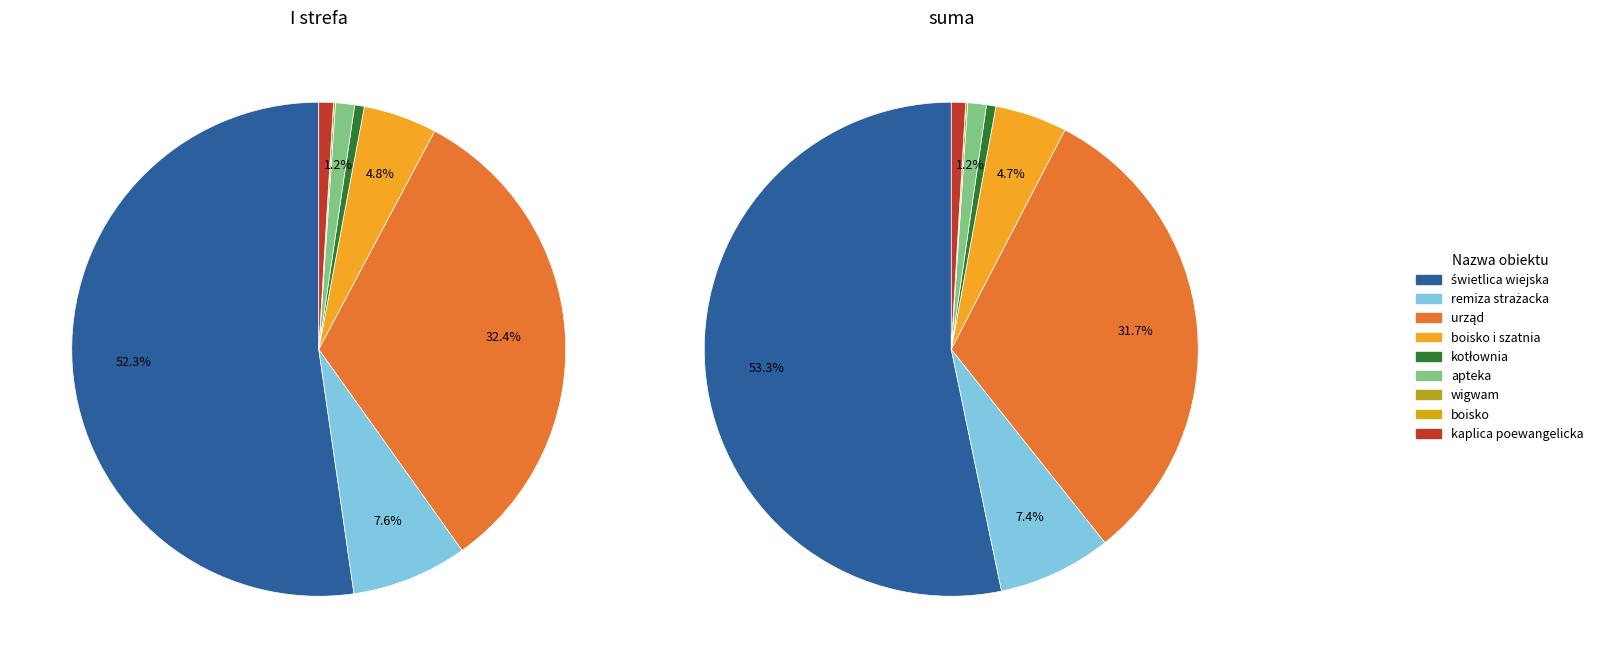

To the nearest percent, what is the difference between the kotłownia and wigwam slice percentages?

1%